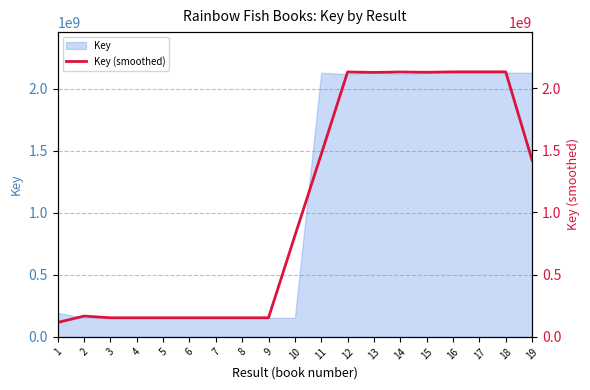

At which label does the data first exceed 812548402?

10